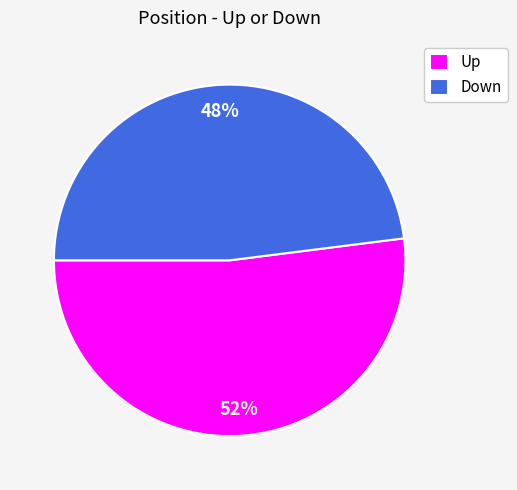

What is the ratio of the value at Up to the value at Down?

1.1